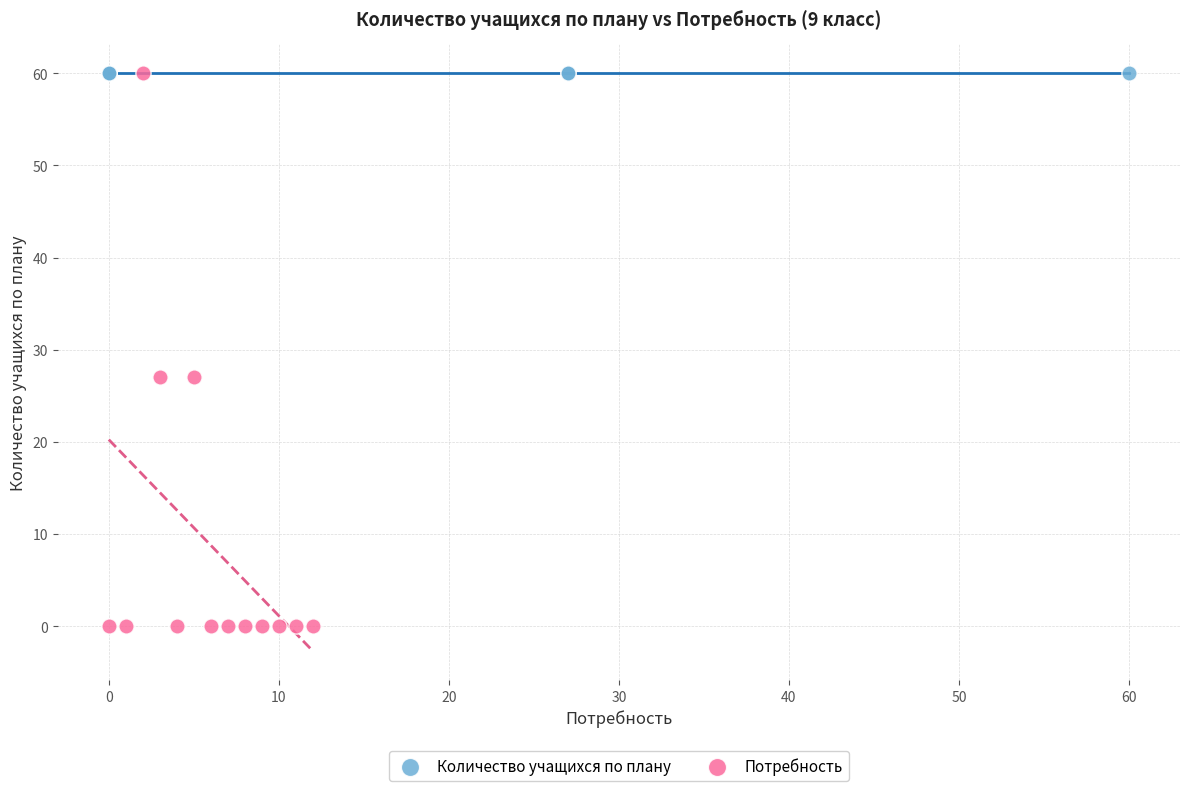

Which series reaches the minimum Y coordinate?

Потребность